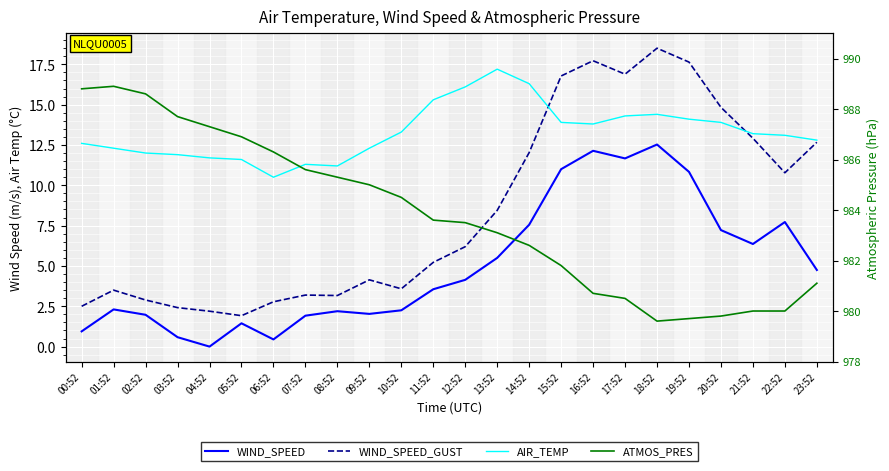

True or false: WIND_SPEED_GUST and WIND_SPEED cross at least once.

False